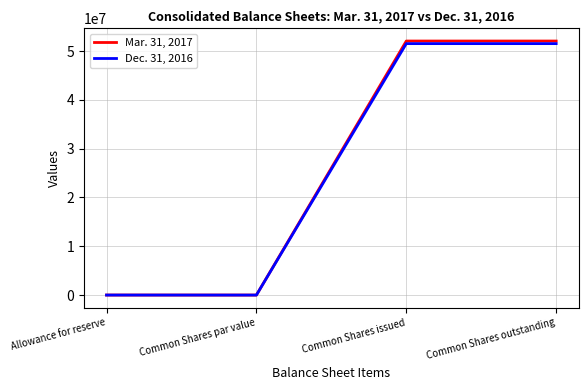

Between Common Shares par value and Common Shares issued, which series saw the biggest shift?

Mar. 31, 2017